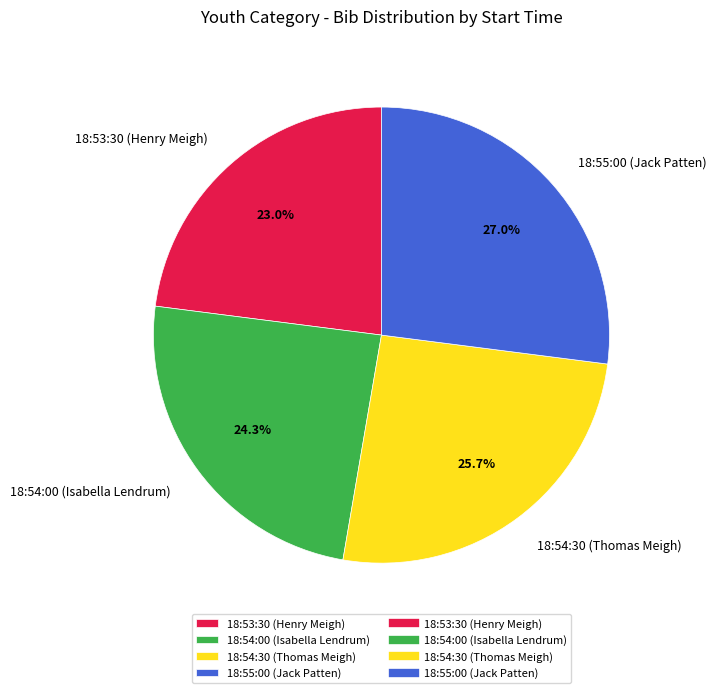

To the nearest percent, what portion does 18:54:00 (Isabella Lendrum) represent?

24%